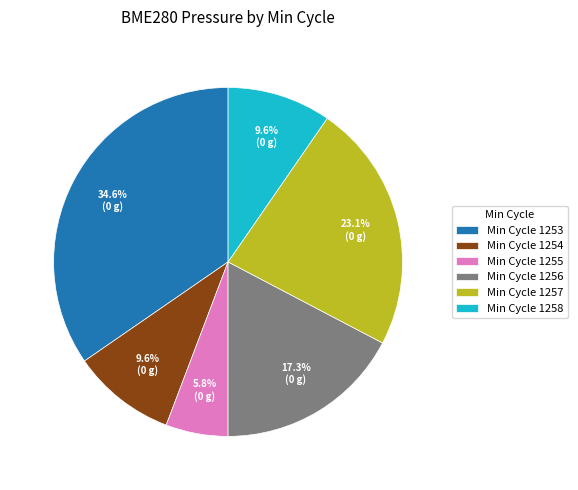

Does Min Cycle 1254 represent more than half of the total?

No